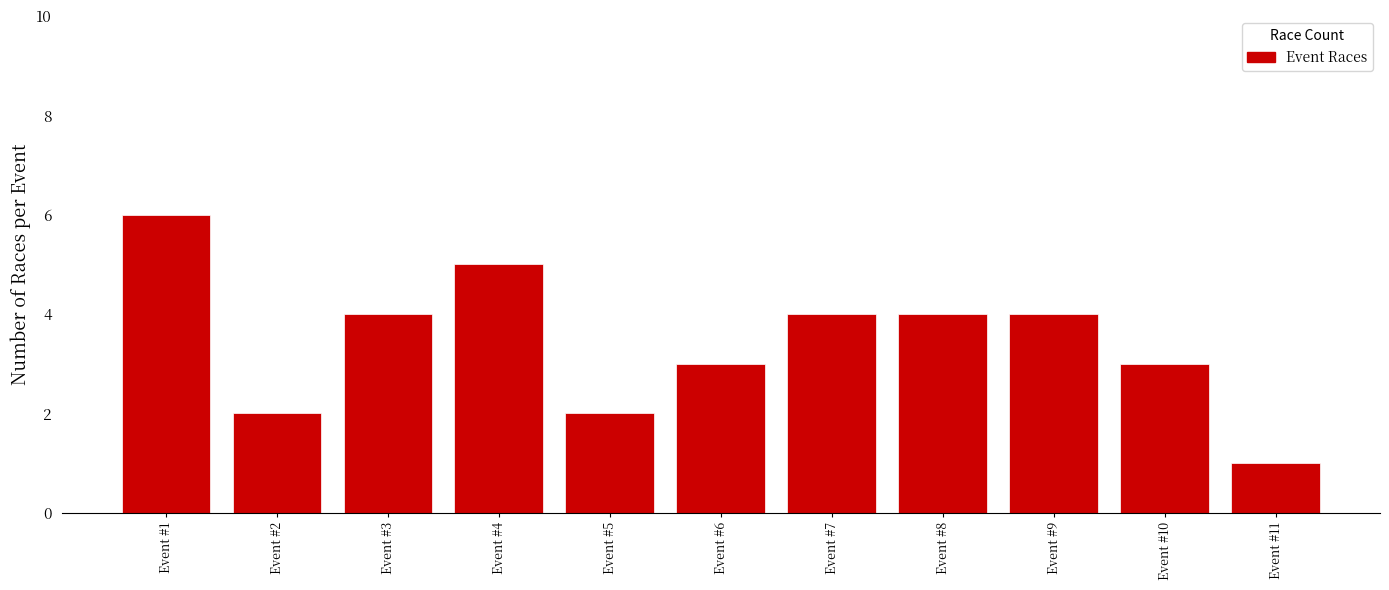

Reading left to right, extract all data points from this chart.

6	2	4	5	2	3	4	4	4	3	1